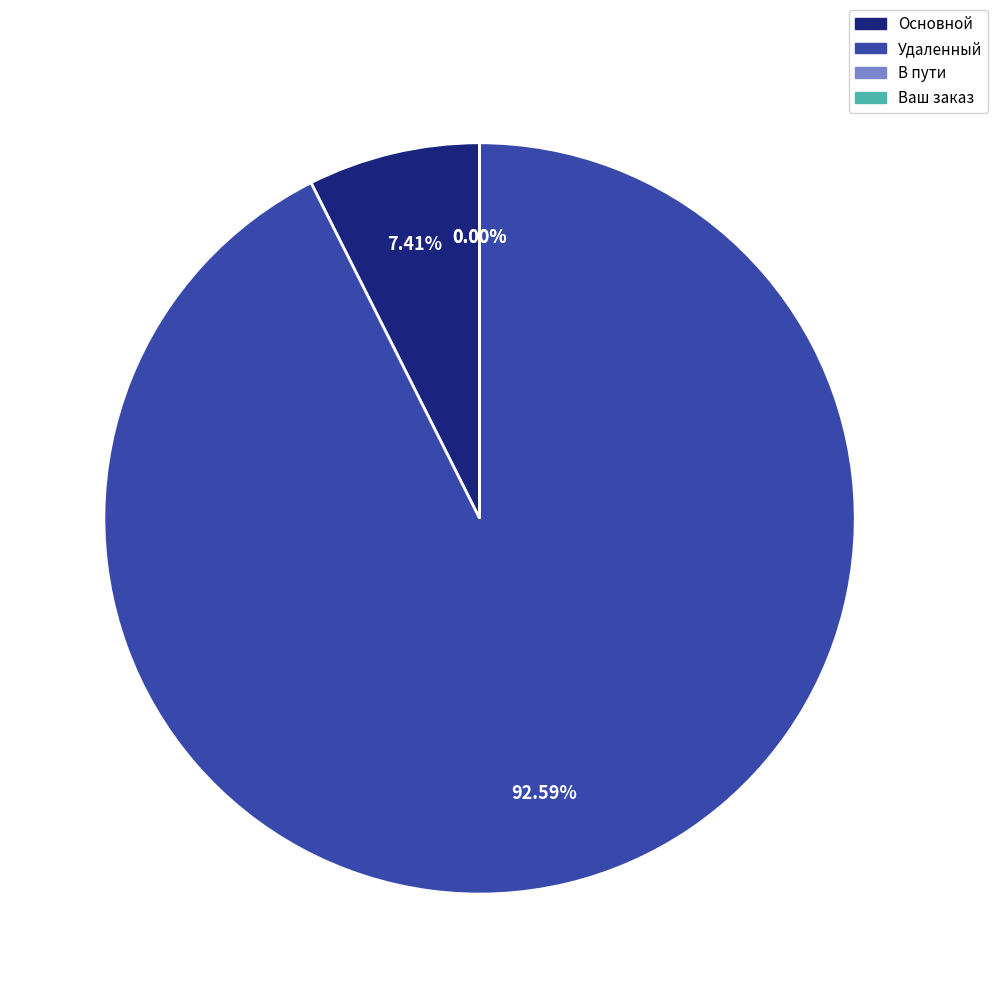

Count the number of slices in the pie.

4